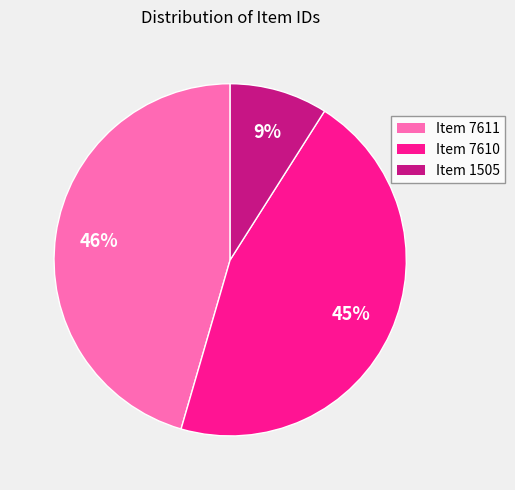

What percentage is the Item 7611 slice, to the nearest percent?

46%